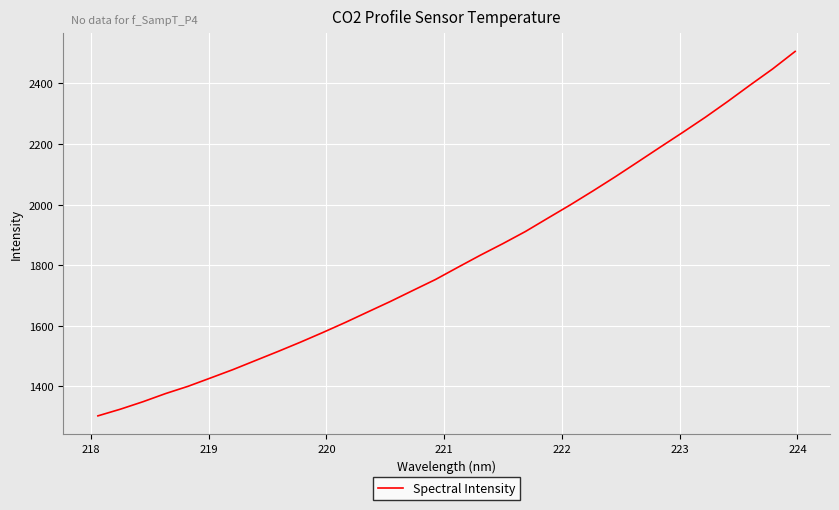

Reading left to right, transcribe all the data shown in this chart.

1302.6	1324.6	1349.2	1376.0	1400.1	1427.6	1455.3	1485.3	1515.2	1545.9	1578.0	1611.3	1645.9	1680.5	1716.8	1752.8	1793.2	1833.2	1871.4	1911.2	1955.4	1999.3	2045.1	2092.1	2140.9	2189.9	2238.6	2288.2	2340.6	2394.9	2448.0	2505.7